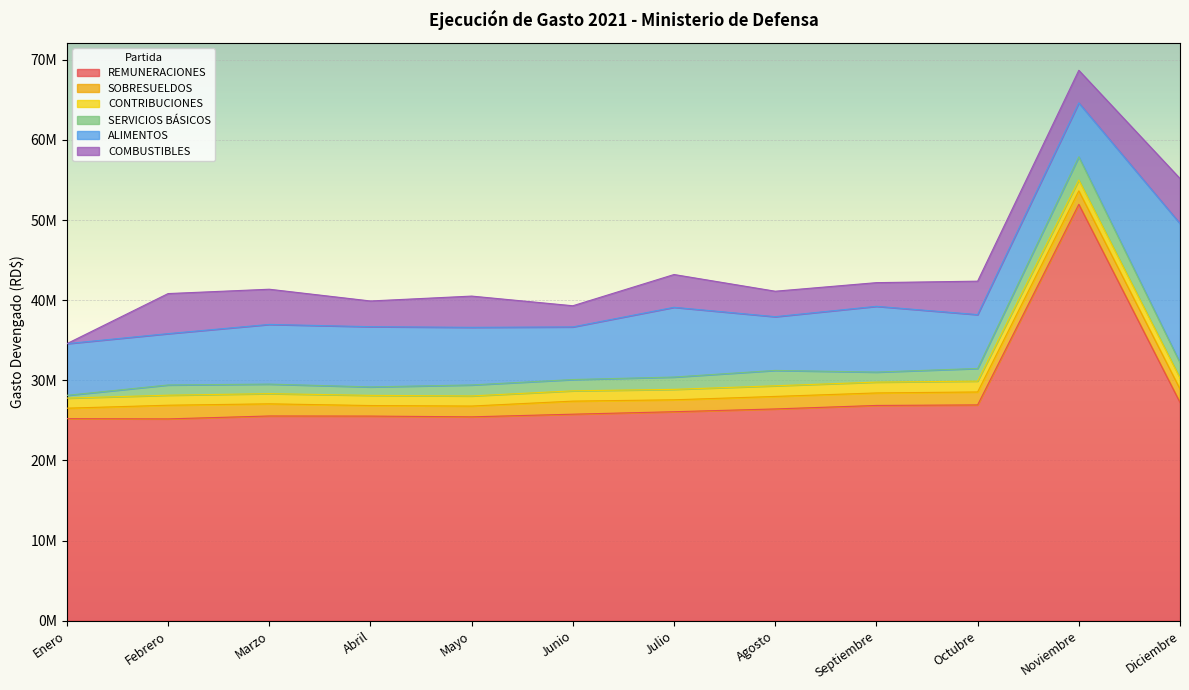

Does the chart display data point markers on the line(s)?

No